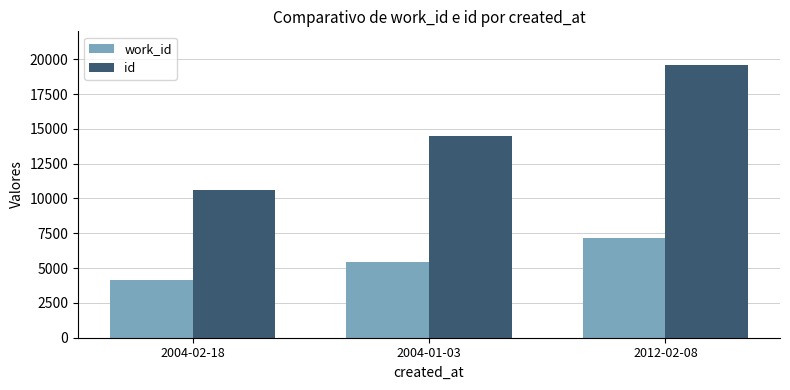

Reading left to right, transcribe all the data shown in this chart.

work_id: 4138	5406	7187
id: 10632	14501	19581